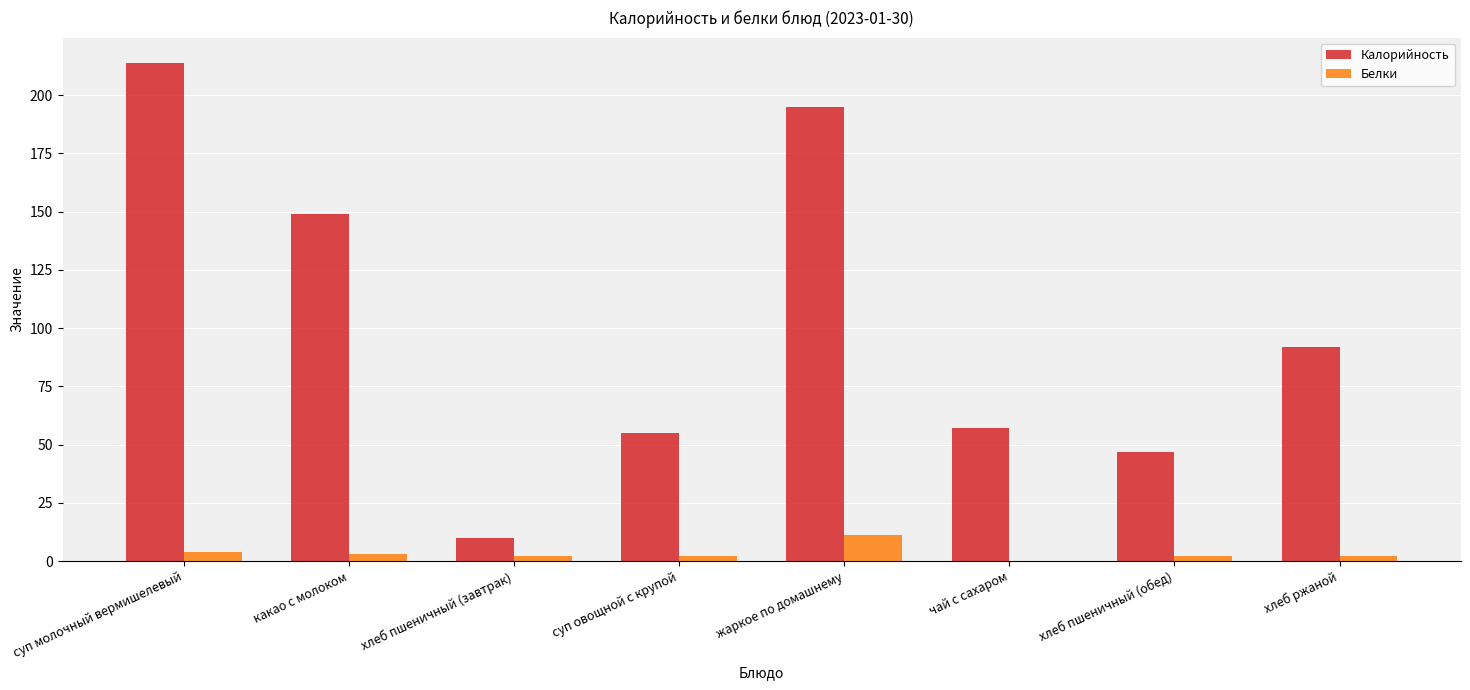

What are all the series names shown in the legend?

Калорийность, Белки